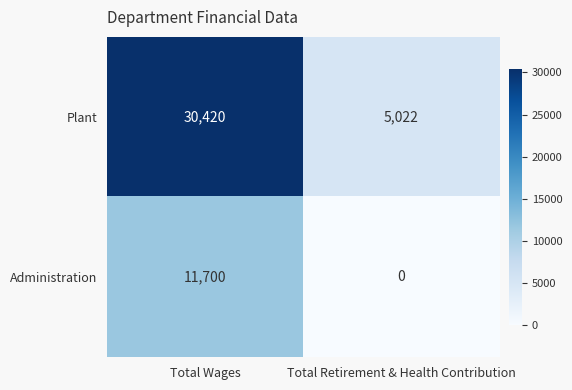

The Administration series shows 6432 at Total Retirement & Health Contribution. True or false?

False